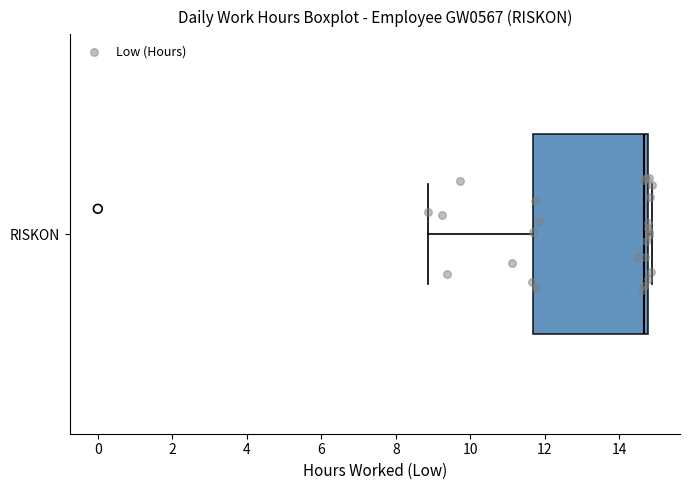

Where does the median line of the box for RISKON sit on the x-axis? The values are not printed on the chart, so give them approximately, as read against the axis.

14.6